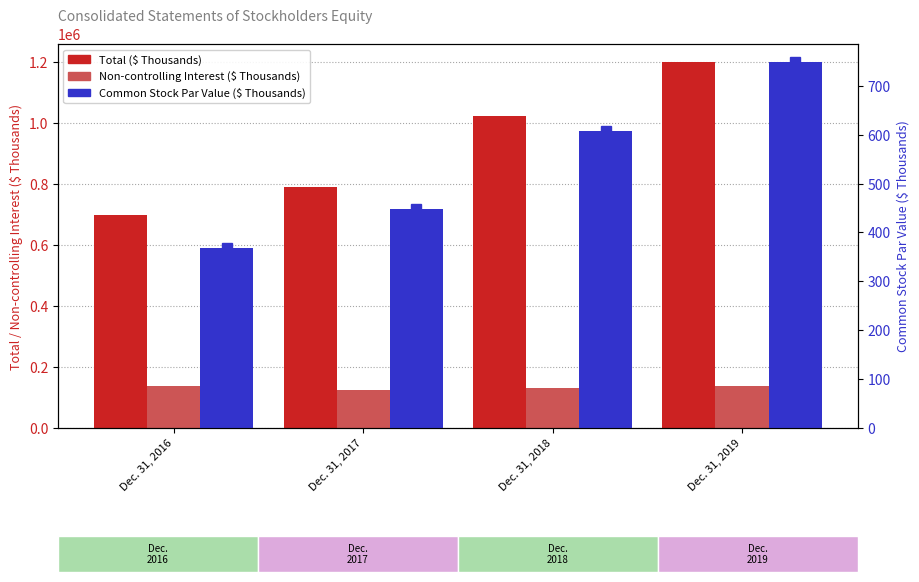

How many values in the Total series exceed 1025253?

1